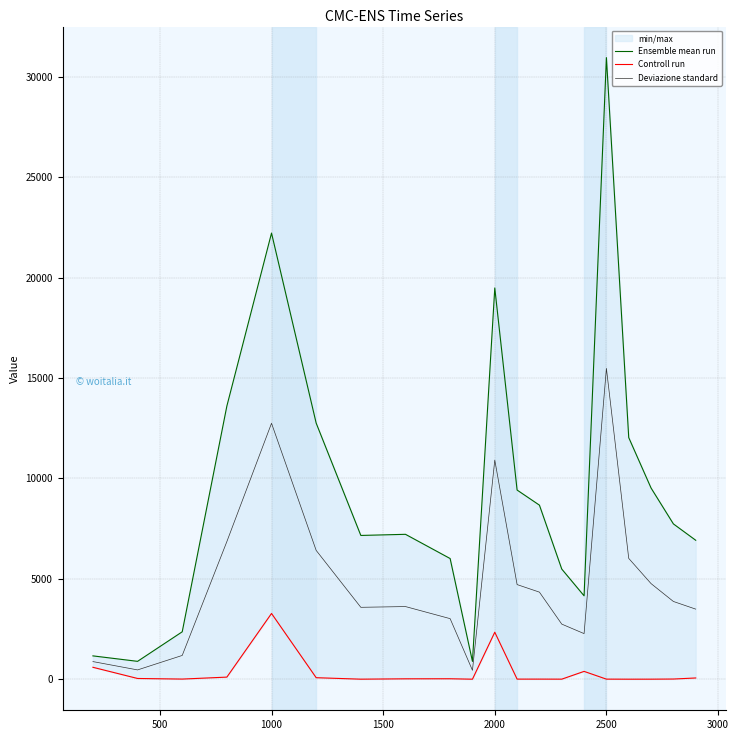

What is the highest value of the Deviazione standard series?

15476.0